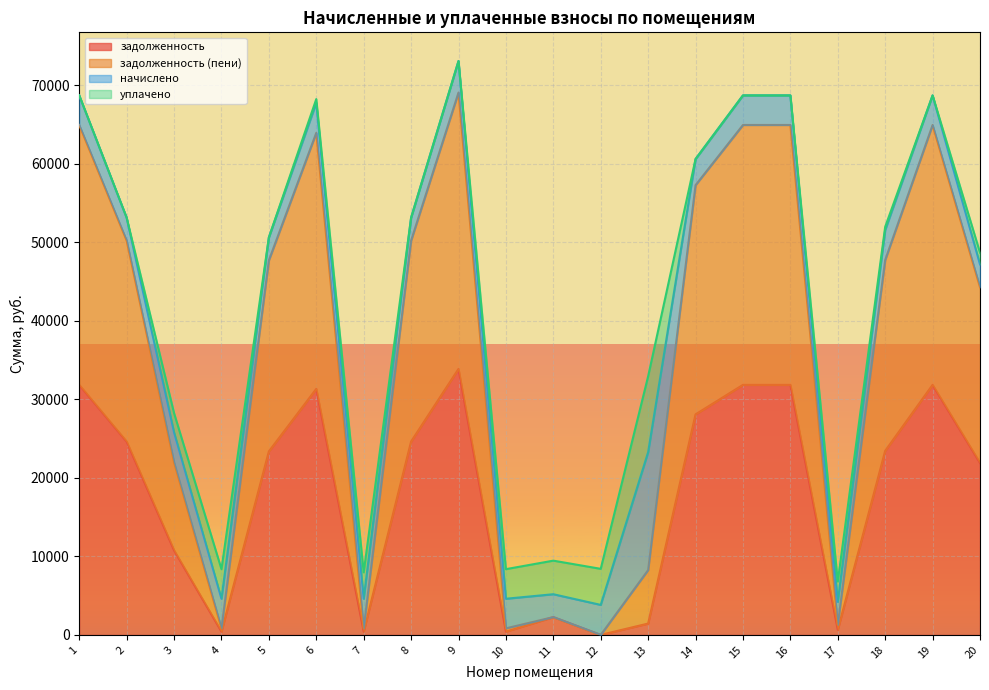

True or false: задолженность and задолженность (пени) cross at least once.

False